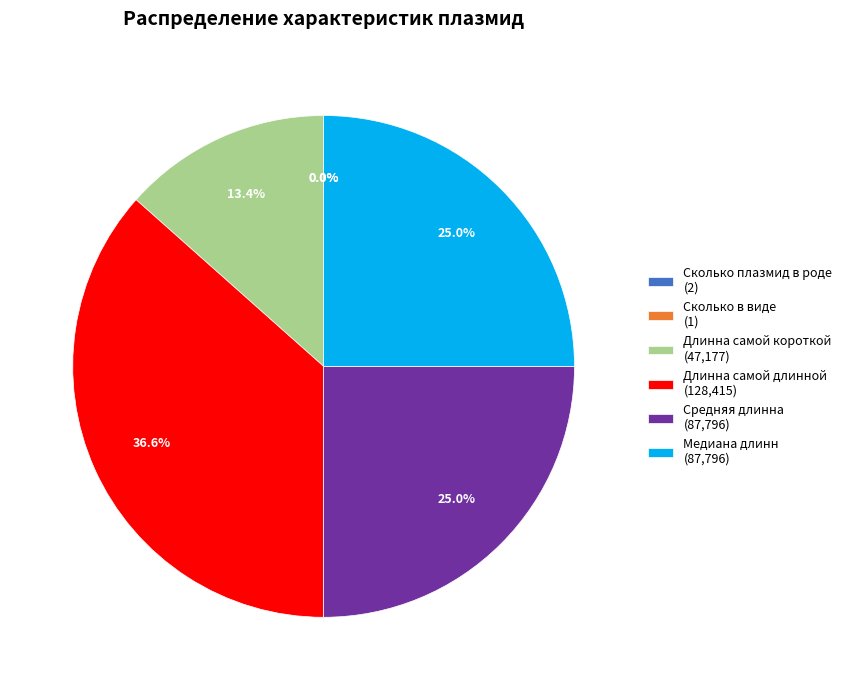

Does any single category account for the majority?

No